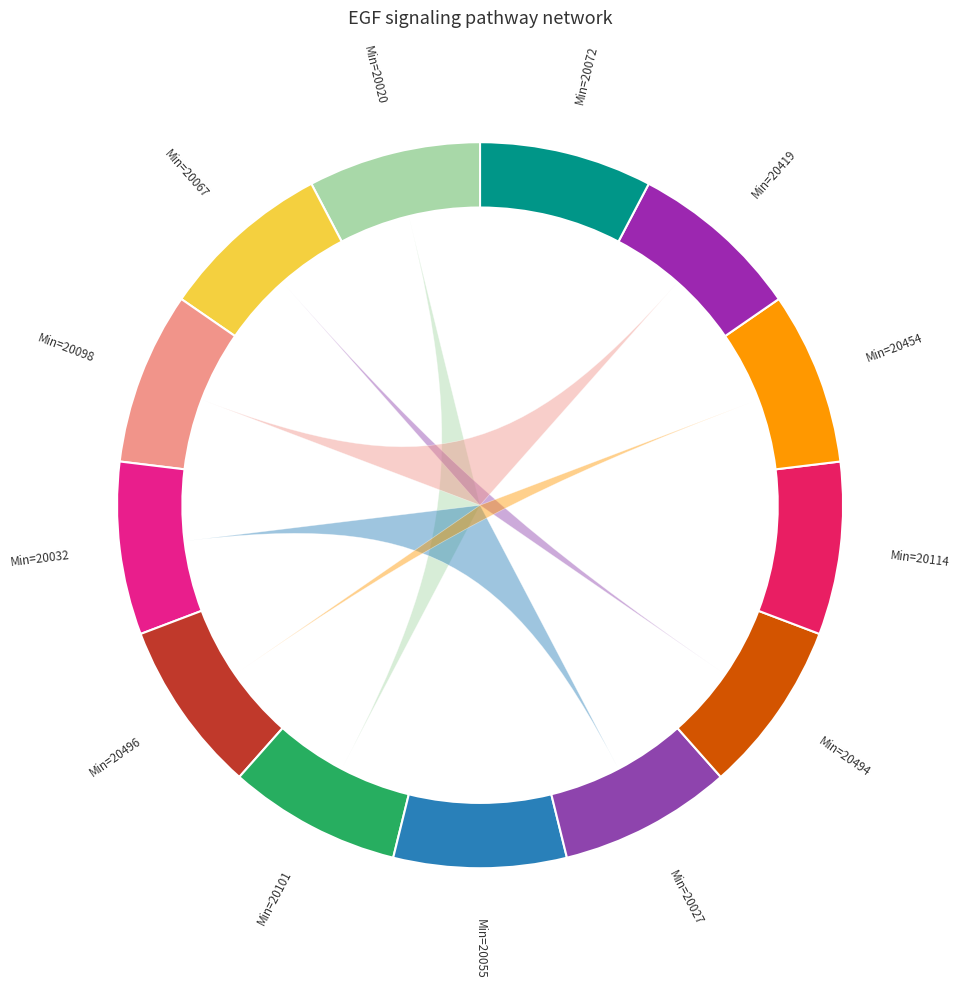

To the nearest percent, what percentage of the pie is 20101?

8%